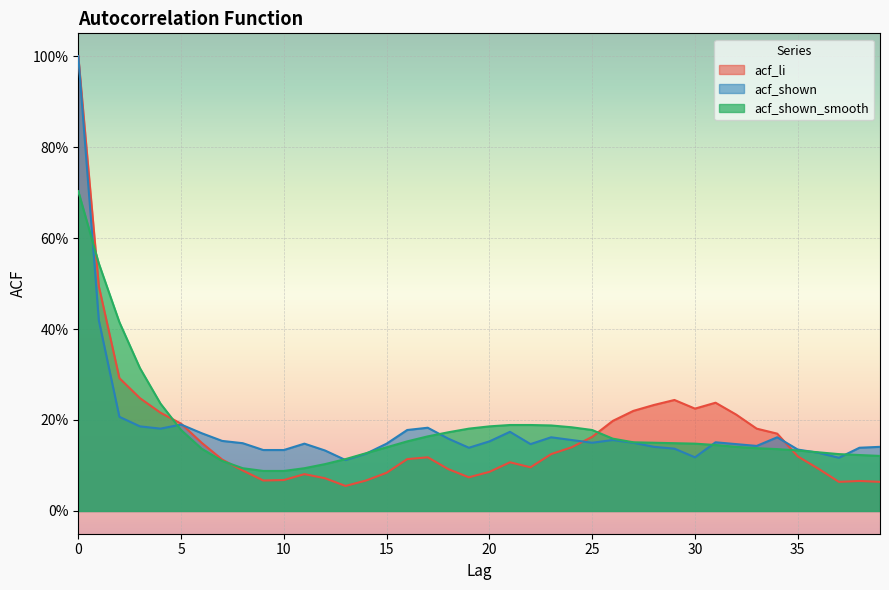

Between which two adjacent categories do acf_li and acf_shown_smooth first intersect?

0 and 1